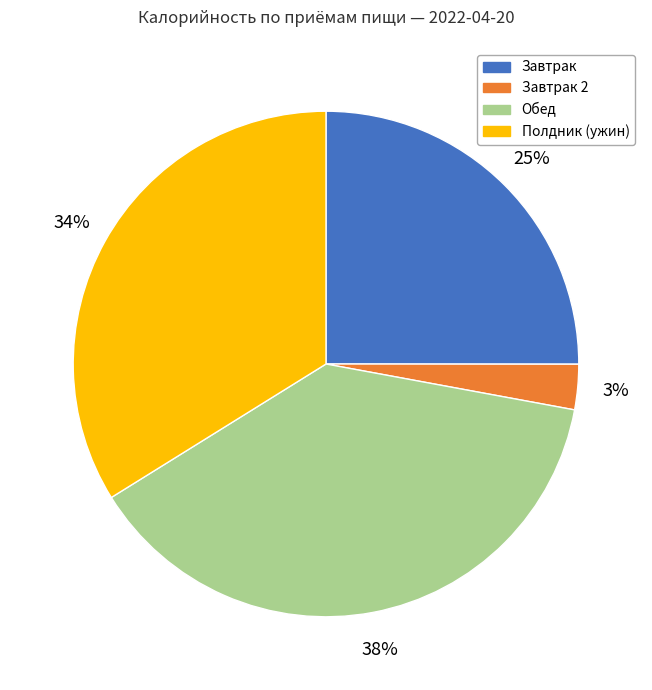

To the nearest percent, what is the difference between the largest and smallest slice percentages?

35%